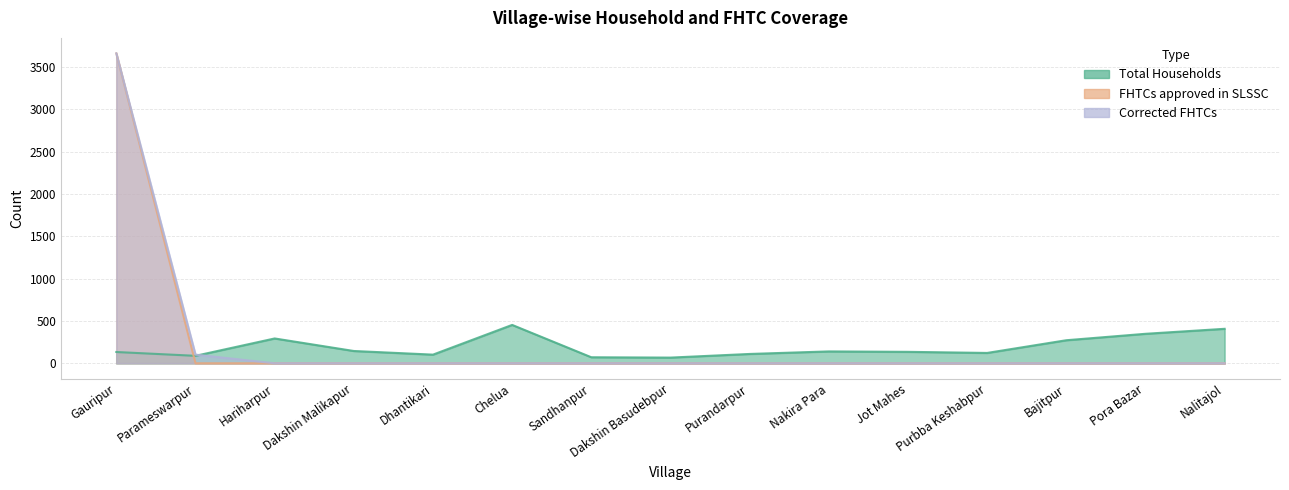

Reading left to right, what are all the values shown in this chart?

Total Households: Gauripur=133	Parameswarpur=88	Hariharpur=293	Dakshin Malikapur=145	Dhantikari=102	Chelua=453	Sandhanpur=71	Dakshin Basudebpur=67	Purandarpur=110	Nakira Para=140	Jot Mahes=135	Purbba Keshabpur=122	Bajitpur=272	Pora Bazar=348	Nalitajol=407
FHTCs approved in SLSSC: Gauripur=3660	Parameswarpur=0	Hariharpur=0	Dakshin Malikapur=0	Dhantikari=0	Chelua=0	Sandhanpur=0	Dakshin Basudebpur=0	Purandarpur=0	Nakira Para=0	Jot Mahes=0	Purbba Keshabpur=0	Bajitpur=0	Pora Bazar=0	Nalitajol=0
Corrected FHTCs: Gauripur=3660	Parameswarpur=102	Hariharpur=0	Dakshin Malikapur=0	Dhantikari=0	Chelua=0	Sandhanpur=0	Dakshin Basudebpur=0	Purandarpur=0	Nakira Para=0	Jot Mahes=0	Purbba Keshabpur=0	Bajitpur=0	Pora Bazar=0	Nalitajol=0